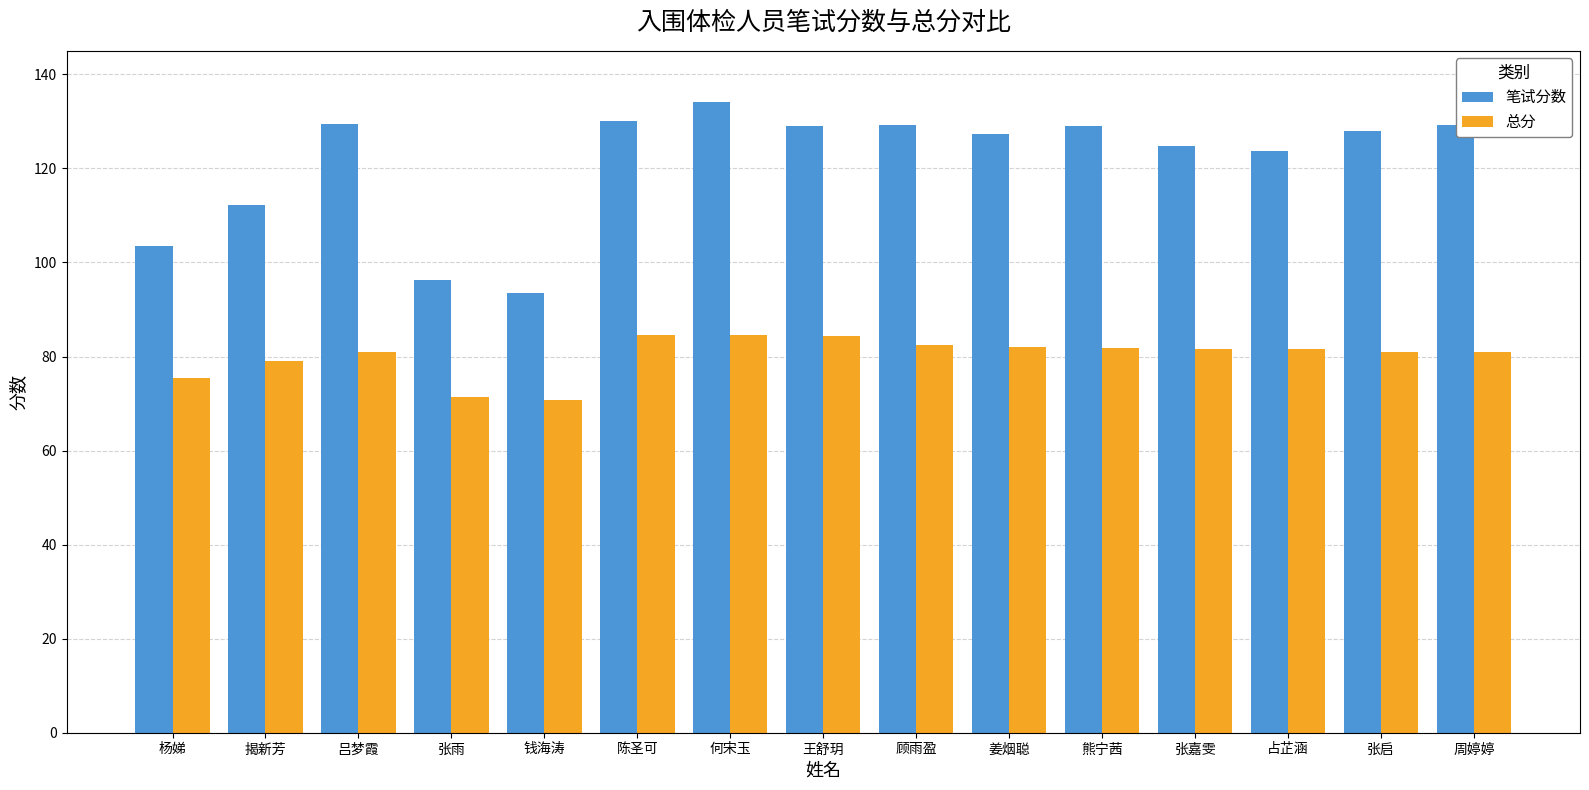

What is the label of the 4th bar from the left?

张雨